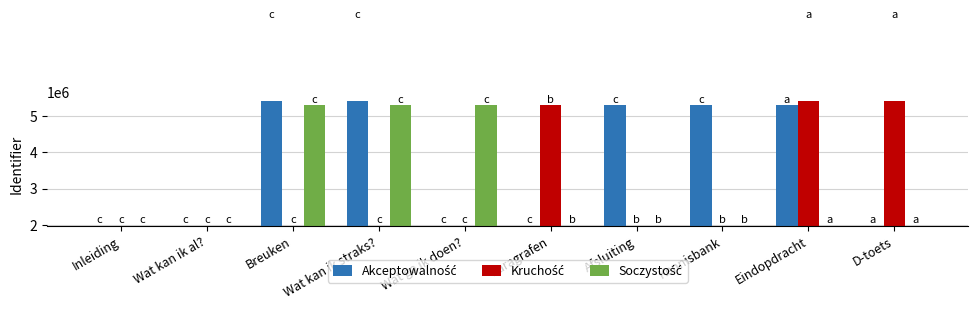

Which category has the lowest value across all series?

Inleiding